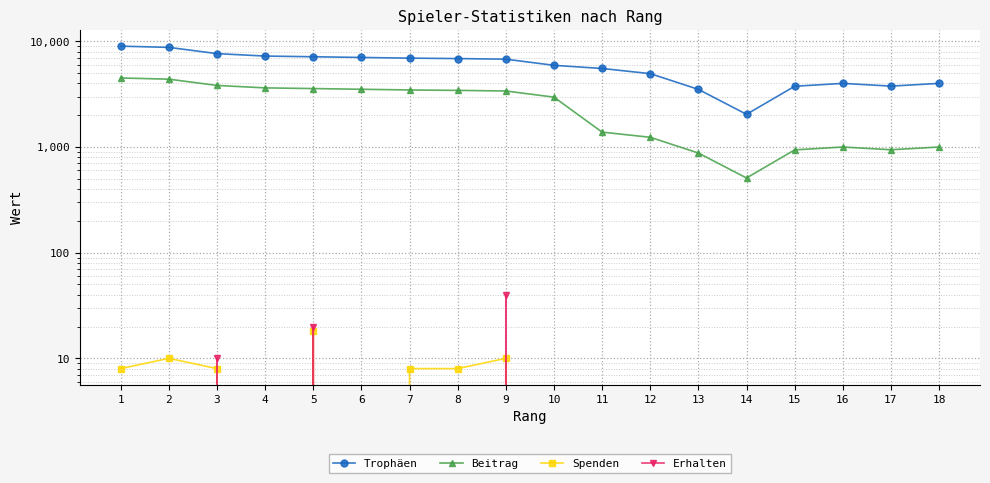

Which has a higher value, 12 or 3?

3